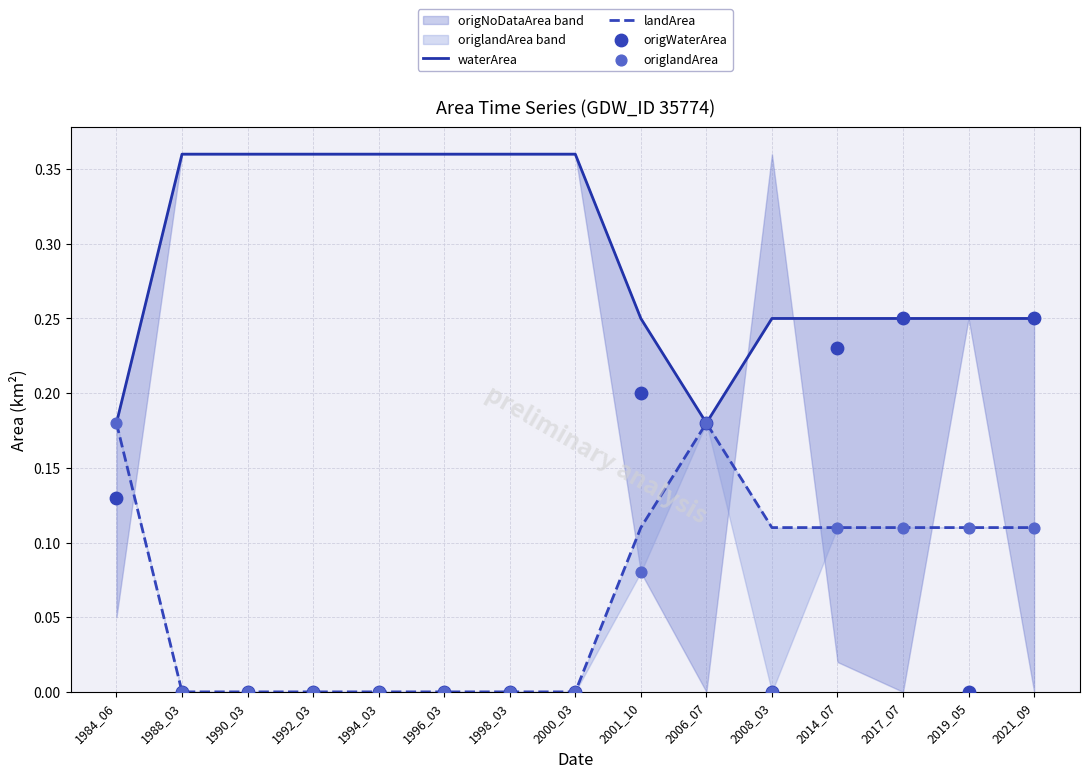

Which series has the widest spread of Y values?

origWaterArea